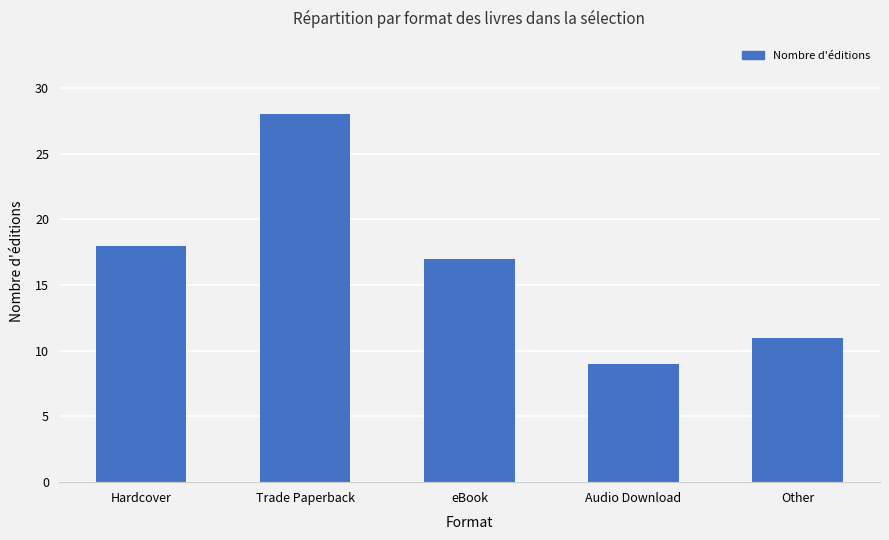

What is the minimum value shown in the chart?

9